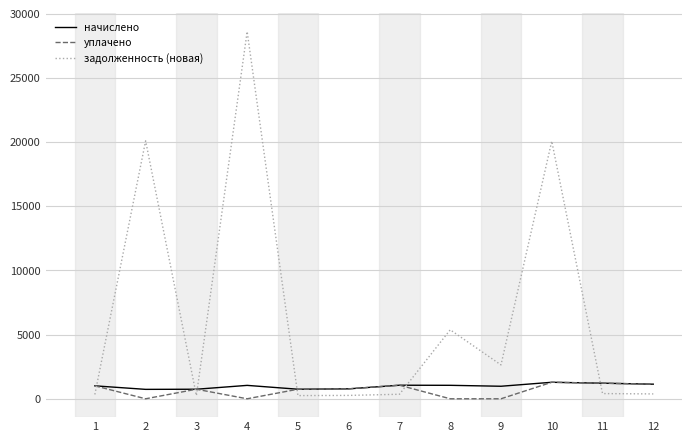

What is the difference between the second highest and second lowest values in the задолженность (новая) series?

19855.7